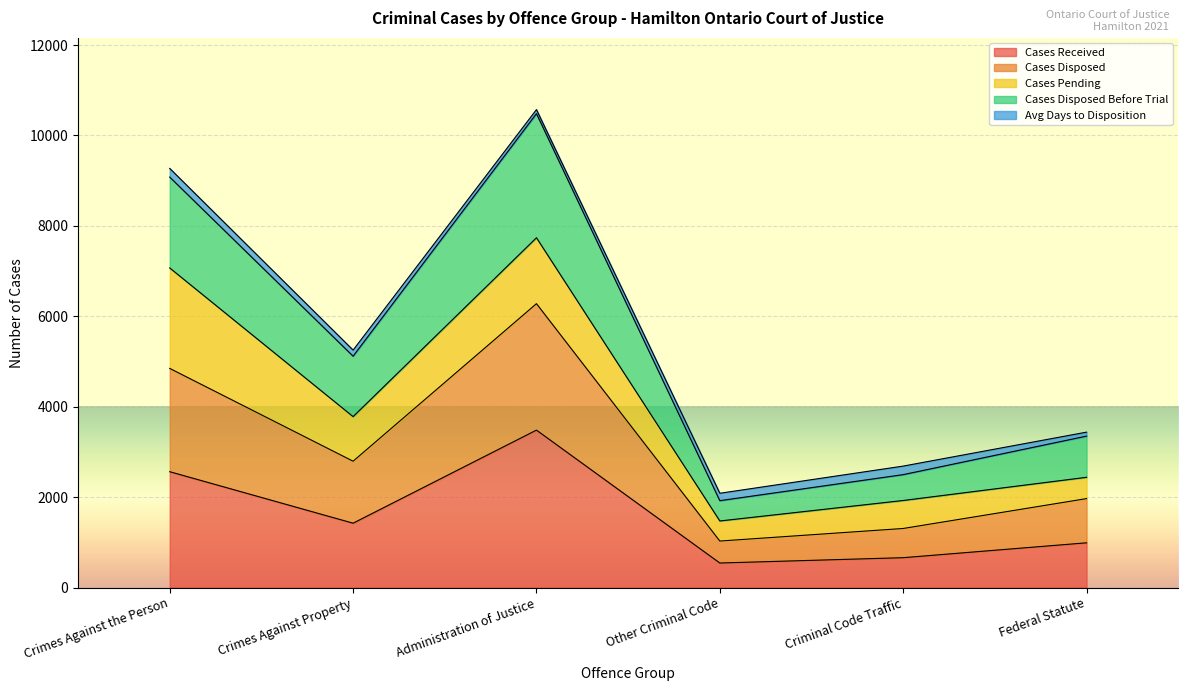

What is the total value across all series at Other Criminal Code?

2085